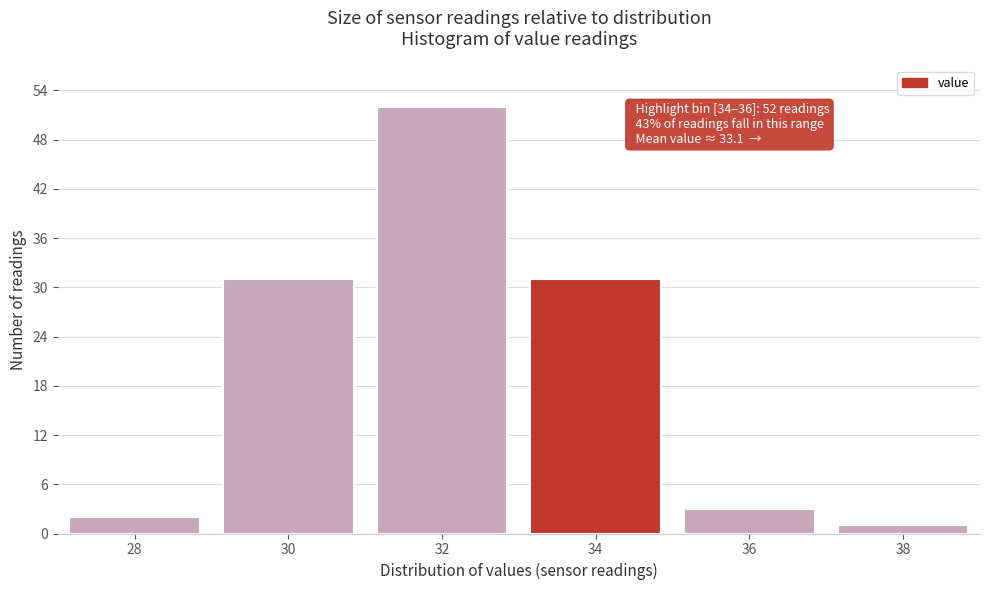

Reading left to right, what are all the values shown in this chart?

28=2	30=31	32=52	34=31	36=3	38=1